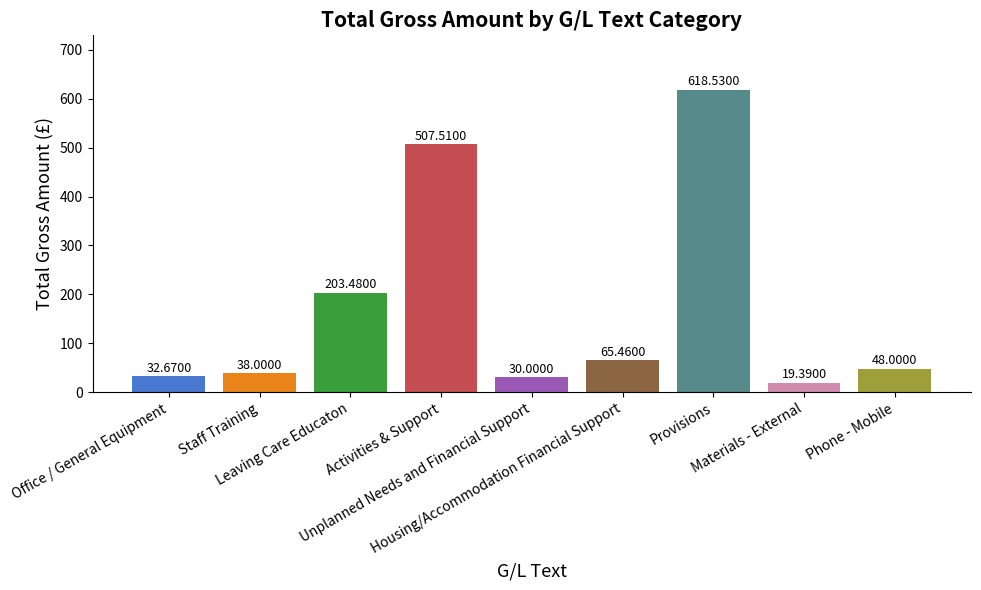

Read the value at Phone - Mobile.

48.0